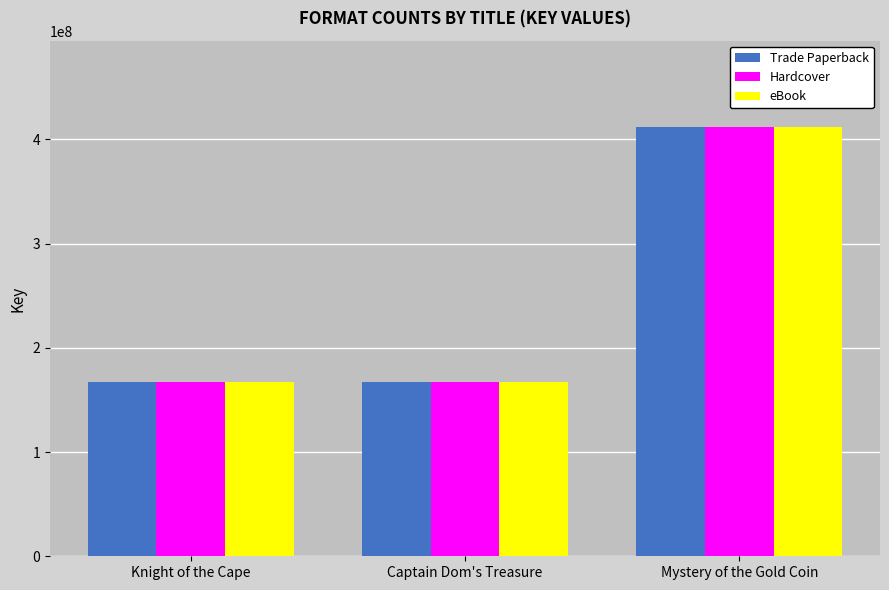

What is the sum of all Trade Paperback values?

746735791